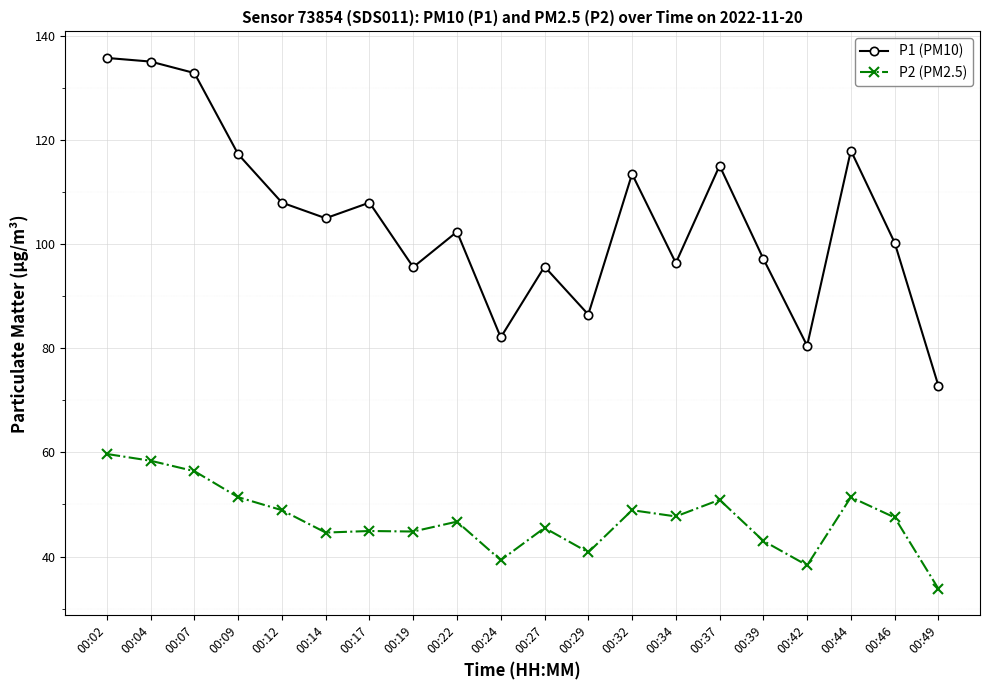

What is the total value across all series at 00:17?

152.9